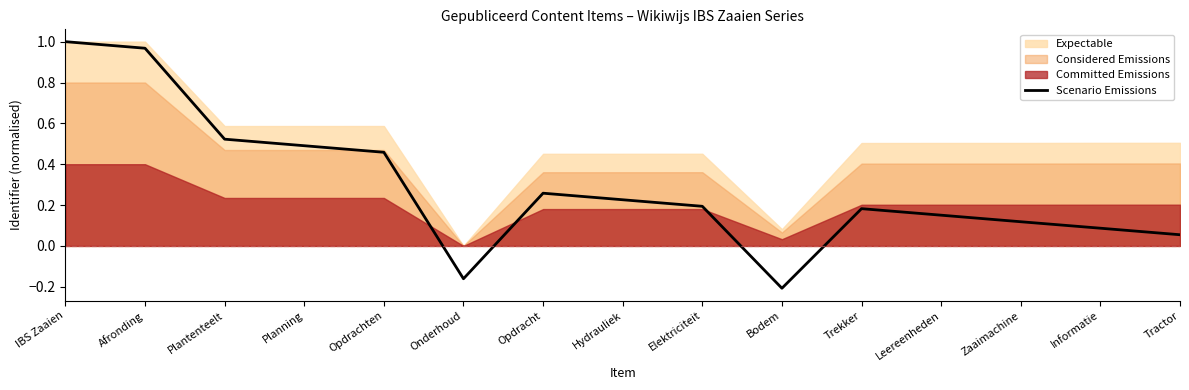

What is the sum of the values at Tractor and Opdrachten?

0.5